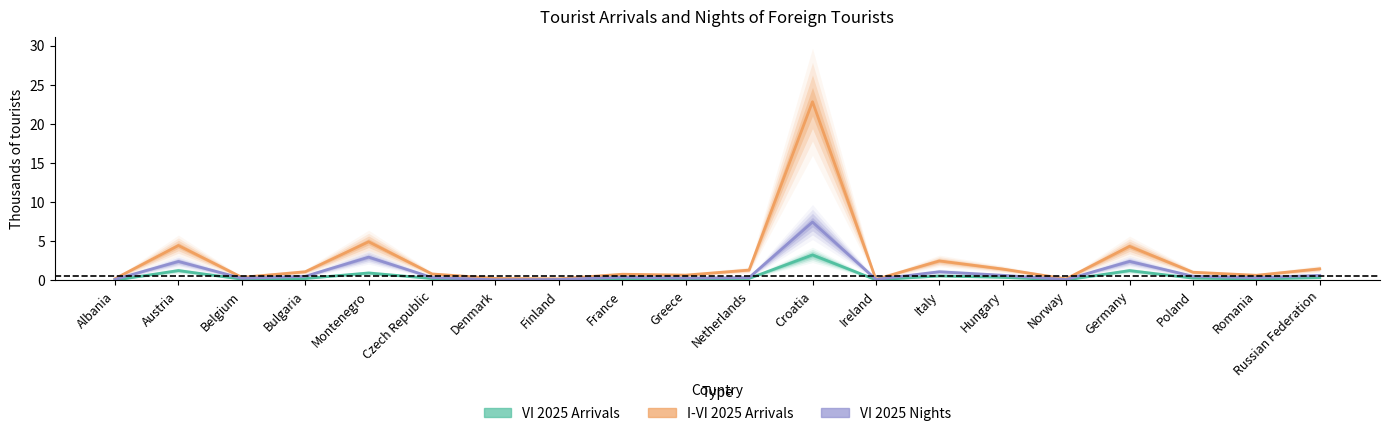

List the series in order of their overall mean, lowest first.

VI 2025 Arrivals (Estimate), VI 2025 Nights (Forecast), I-VI 2025 Arrivals (Est. partial)